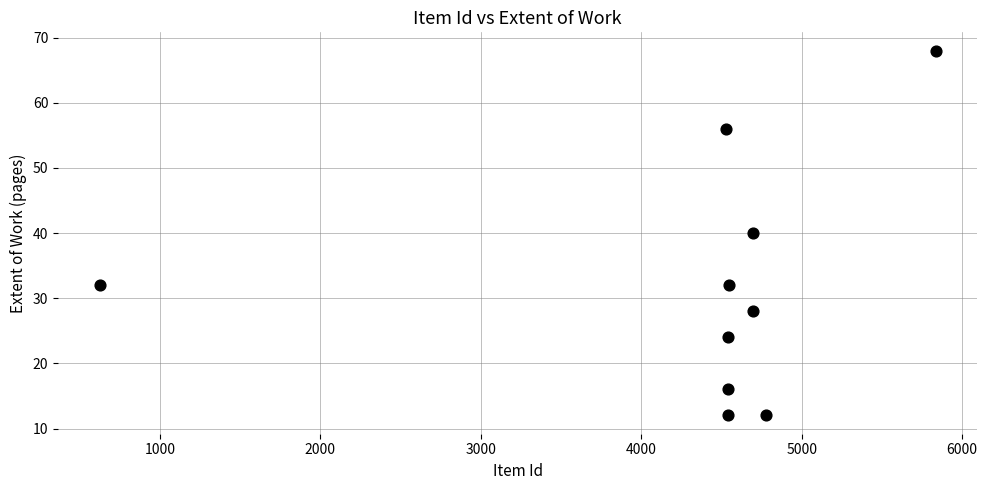

What is the range of X values (max minus min)?

5209